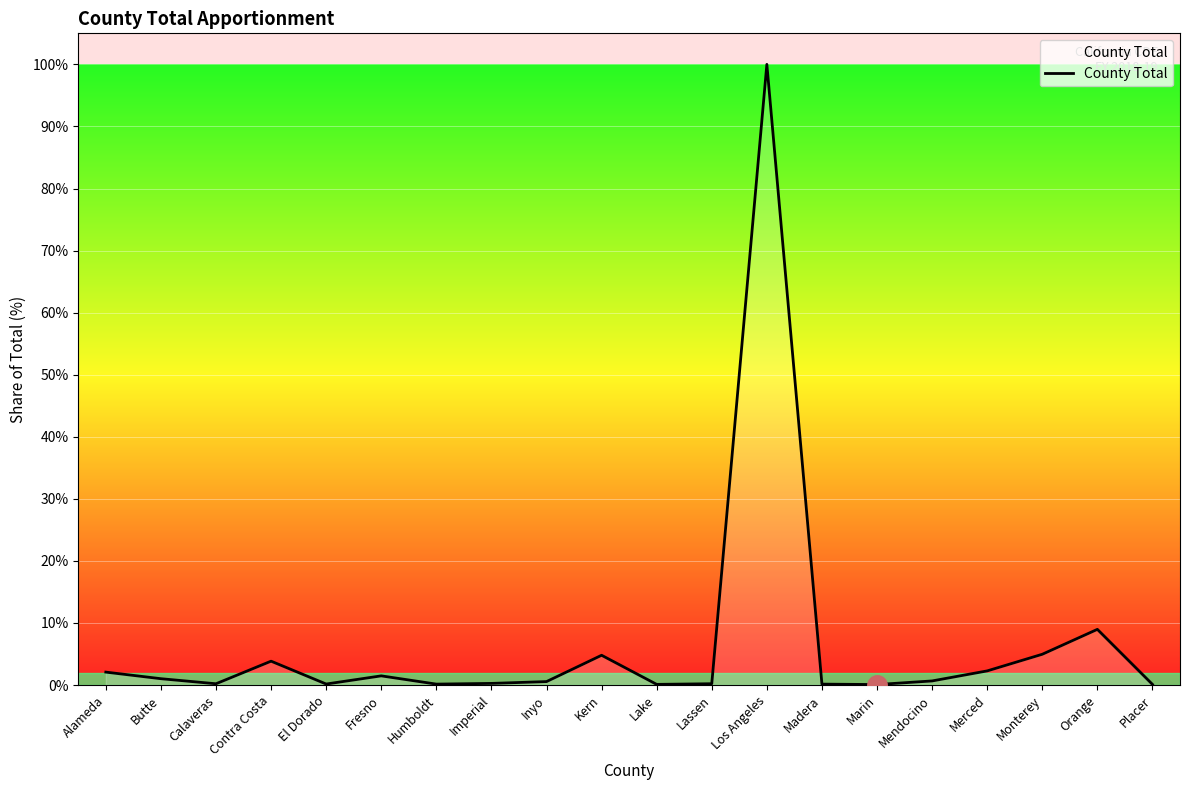

Which category has the highest value across all series?

Los Angeles